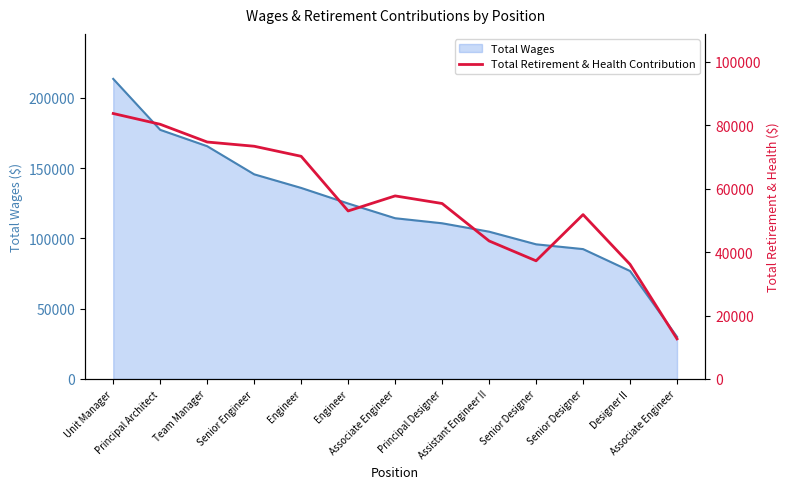

Reading right to left, extract all data points from this chart.

12639	36144	51848	37269	43535	55348	57747	52997	70240	73413	74746	80338	83736